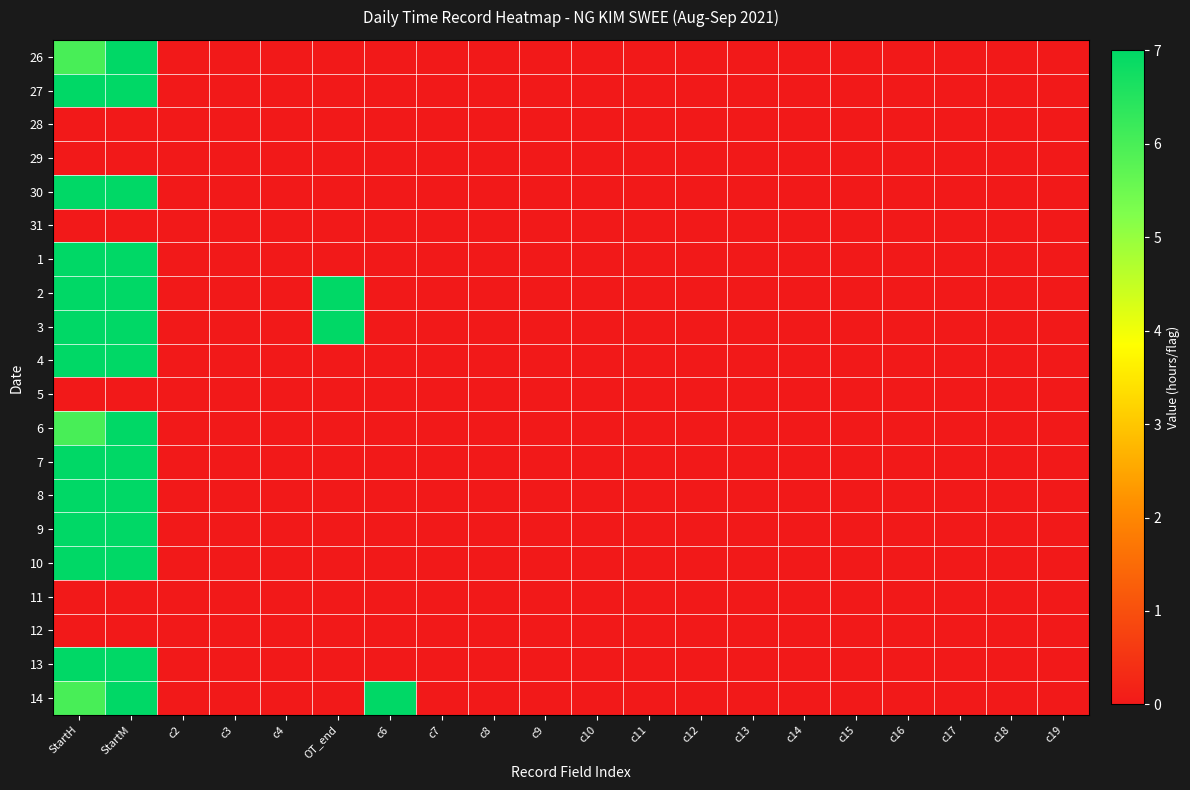

At which category is the sum across all series the highest?

StartM